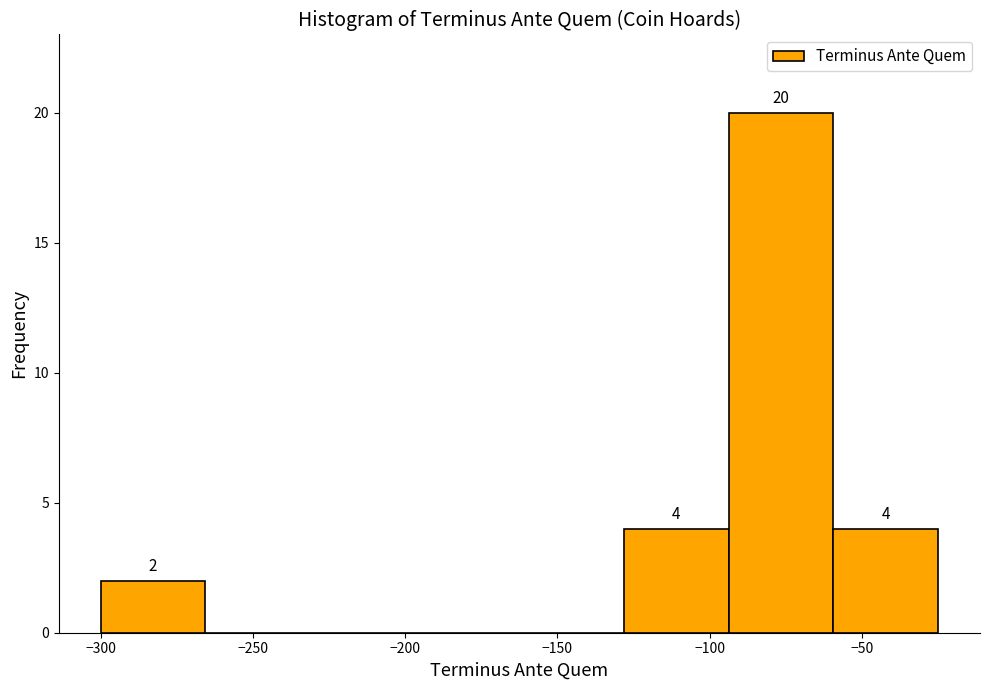

Over which range of the x-axis is the bar tallest?

-95 to -60